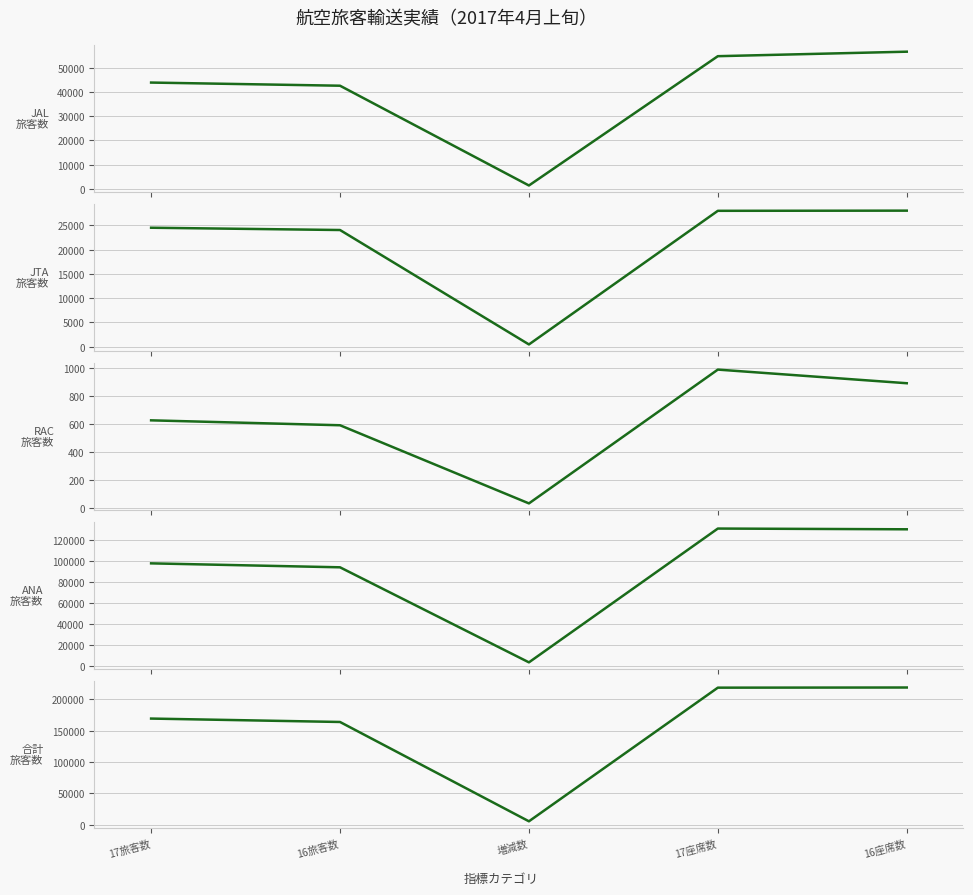

What is the difference between the maximum and second lowest values in the ANA series?

36736